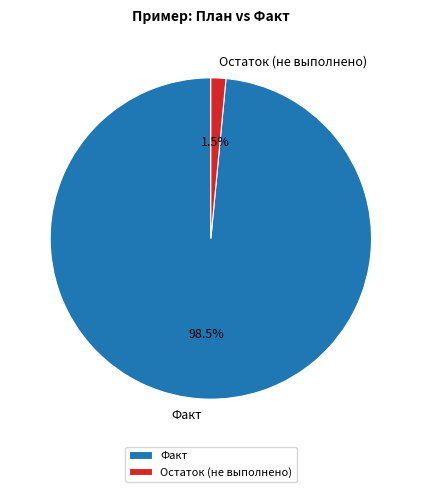

Which category has the smallest portion of the pie?

Остаток (не выполнено)